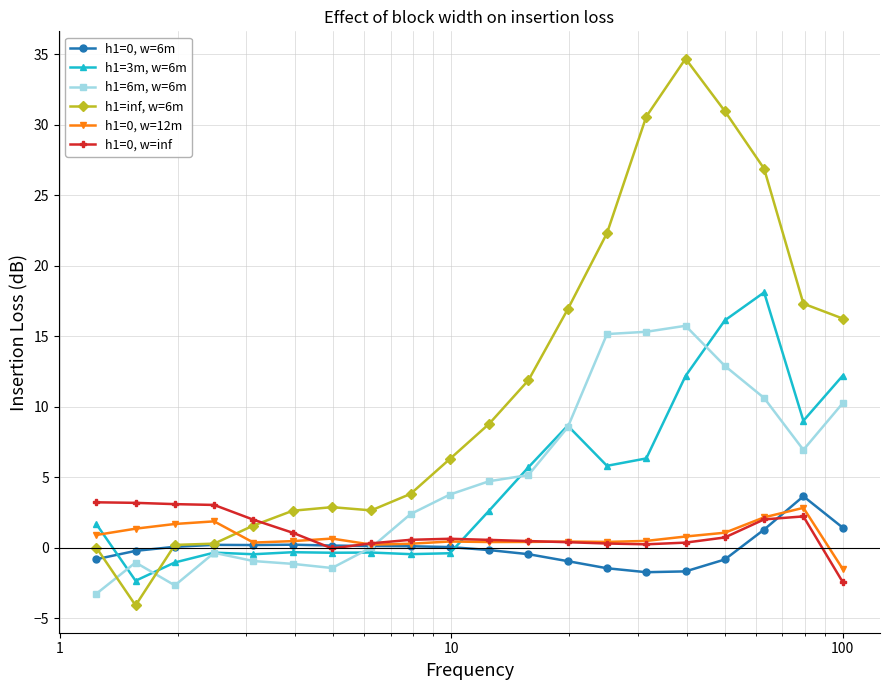

What is the difference between the maximum and minimum values in the h1=6m, w=6m series?

19.0